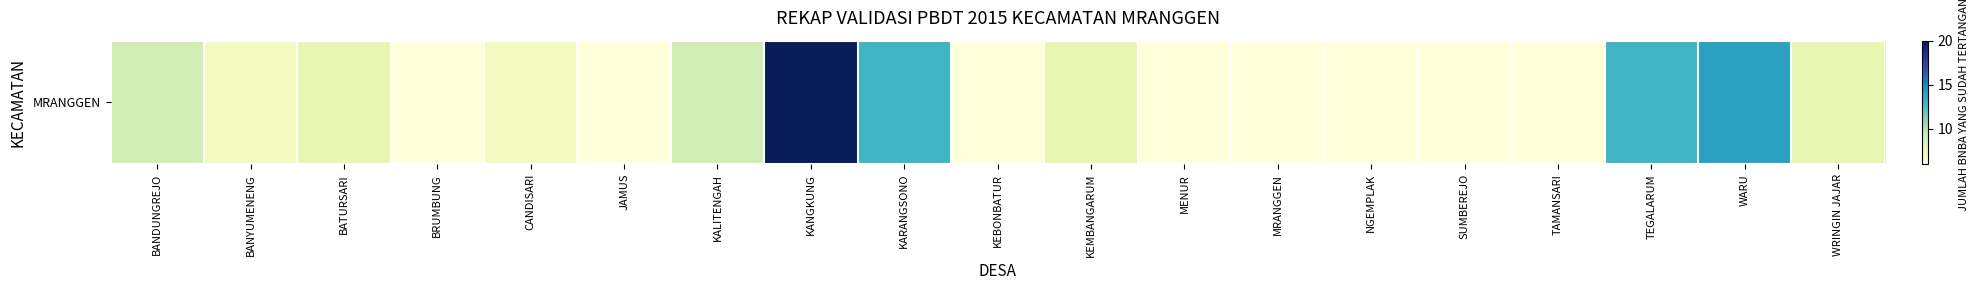

Which label corresponds to the largest value in the chart?

KANGKUNG